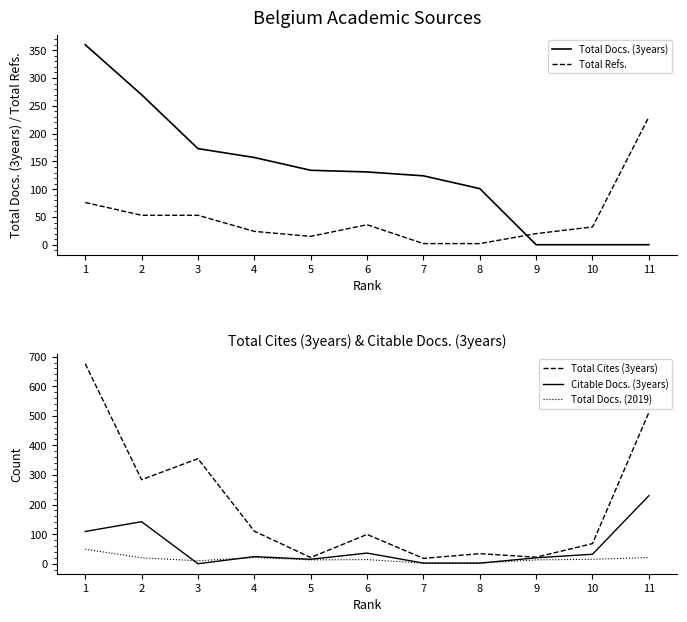

How many intersections are there between Total Refs. and Citable Docs. (3years)?

1